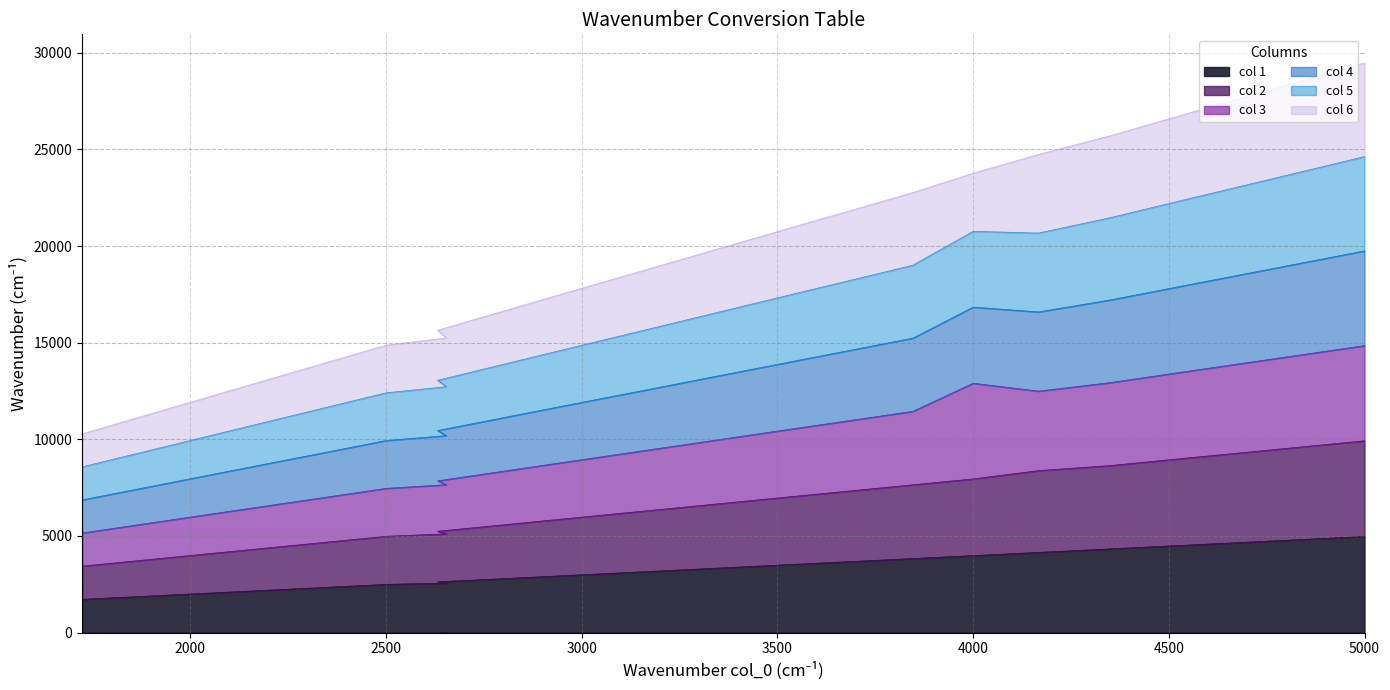

What are all the series names shown in the legend?

col 1, col 2, col 3, col 4, col 5, col 6